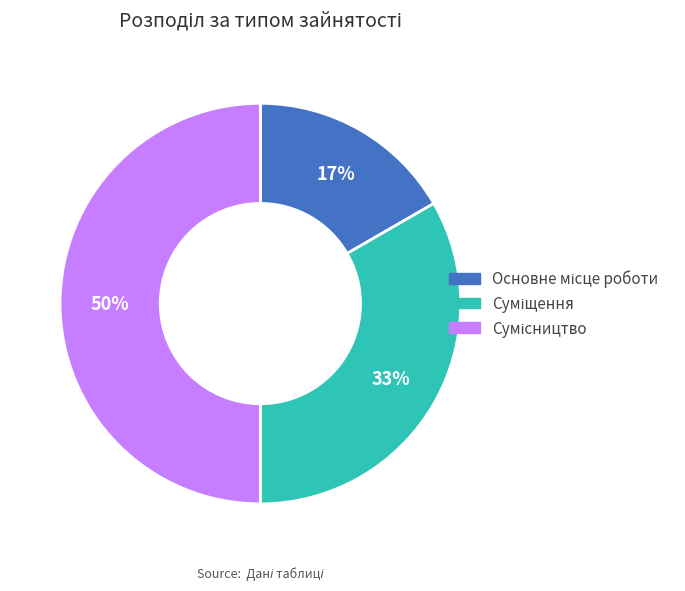

To the nearest percent, what is the difference between the largest and smallest slice percentages?

33%